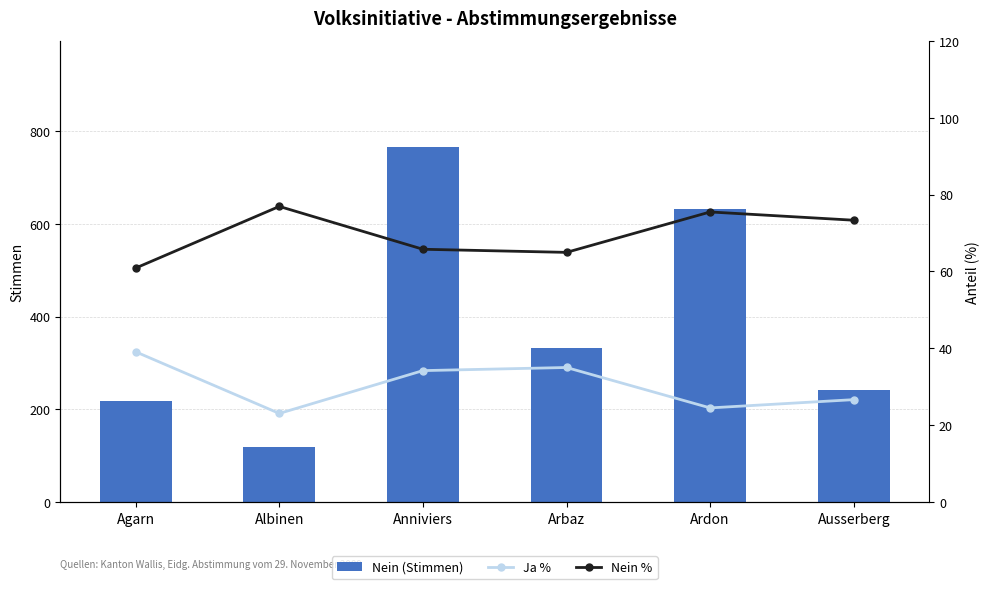

What is the difference between the second highest and second lowest values in the Nein (Stimmen) series?

413